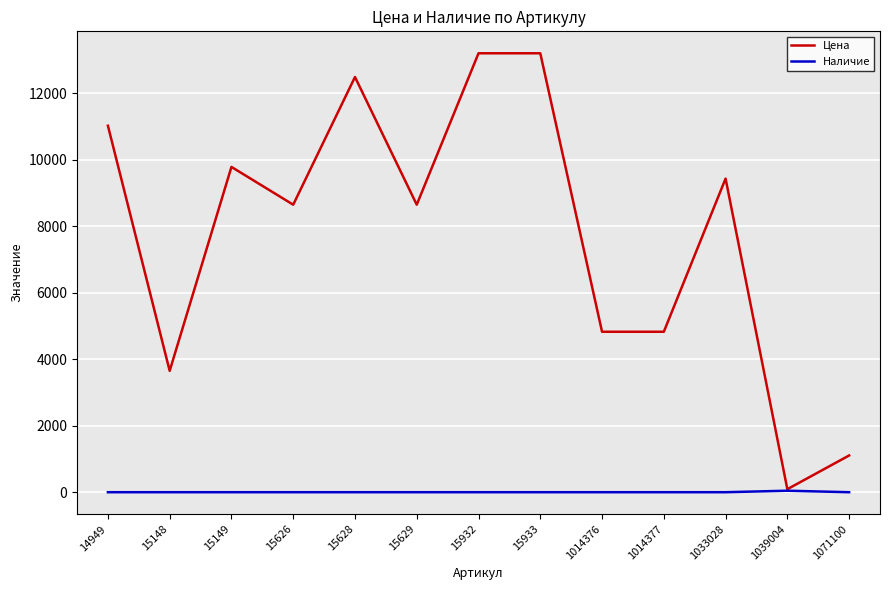

The Цена series shows 1105 at 1071100. True or false?

True